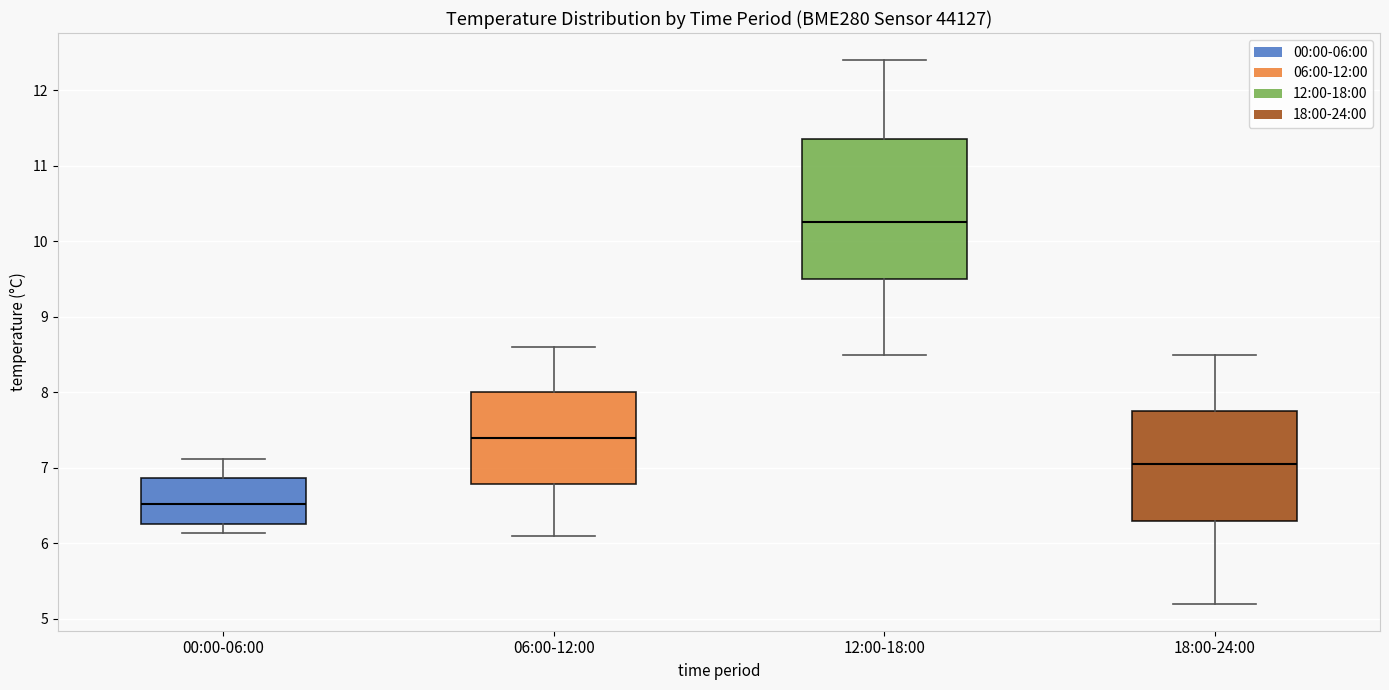

Reading left to right, transcribe this box plot: for each box, give where its median line is, the range the box spans, and where its two whiskers end, as read against the y-axis. The values are not printed on the chart, so give them approximately, as read against the axis.

00:00-06:00: median 6.5, box 6.3 to 6.9, whiskers 6.1 to 7.1
06:00-12:00: median 7.4, box 6.8 to 8.0, whiskers 6.1 to 8.6
12:00-18:00: median 10.3, box 9.5 to 11.4, whiskers 8.5 to 12.4
18:00-24:00: median 7.1, box 6.3 to 7.8, whiskers 5.2 to 8.5